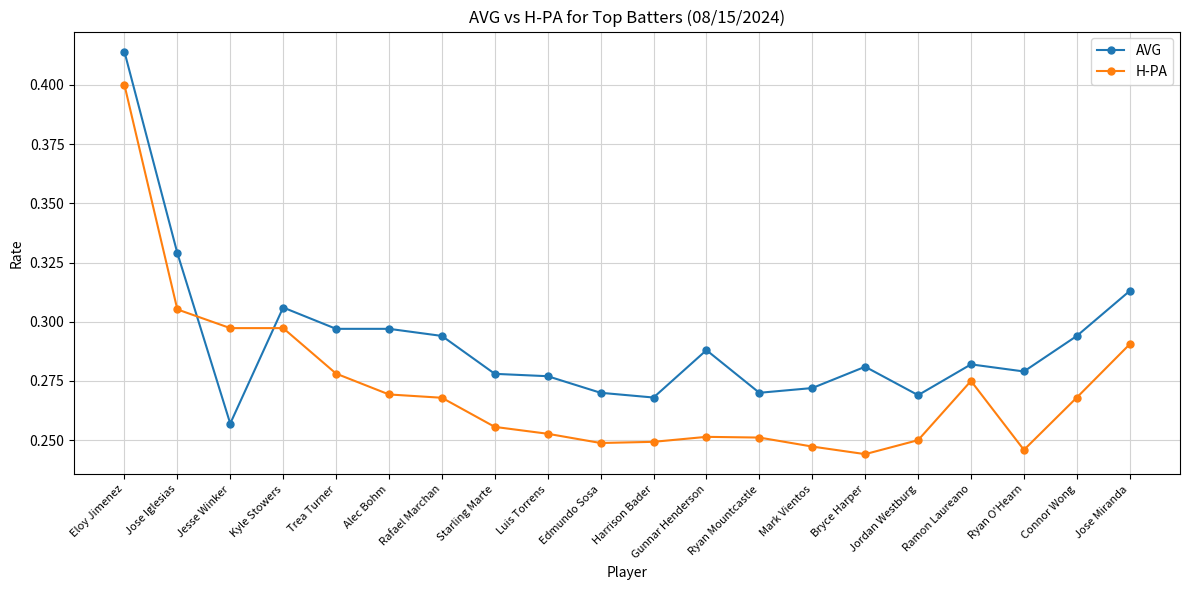

The value of H-PA at Connor Wong is 0.4. True or false?

False